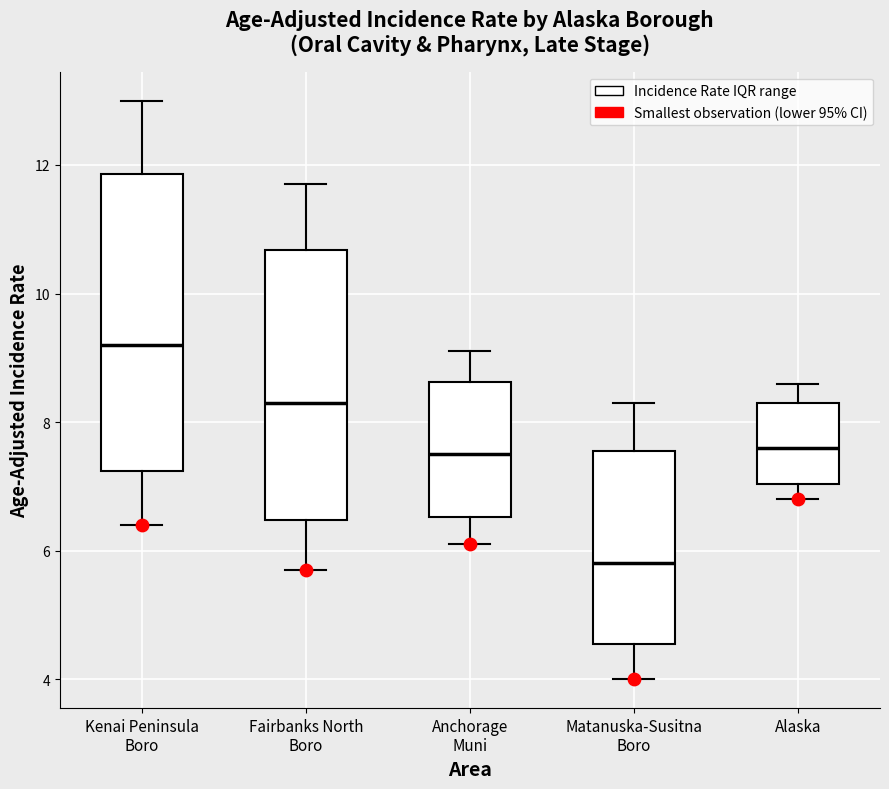

Which box is the tallest, from its lower edge to its upper edge?

Kenai Peninsula Boro